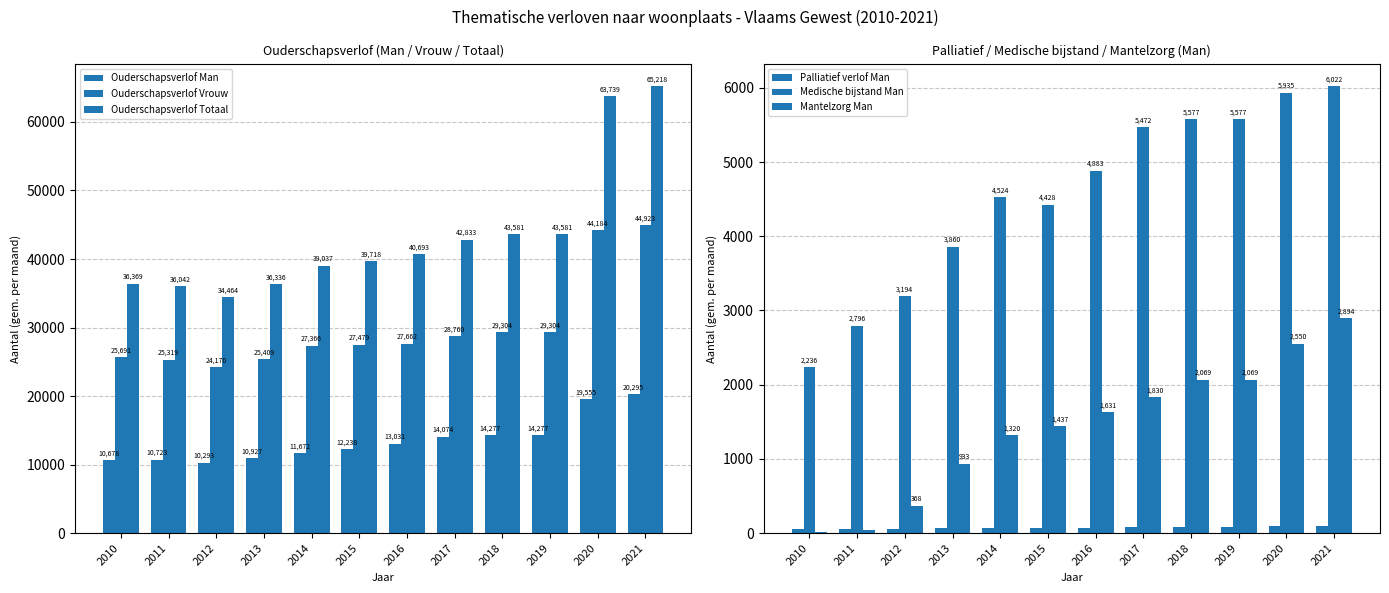

The value of Mantelzorg Man at 2013 is 256.1. True or false?

False